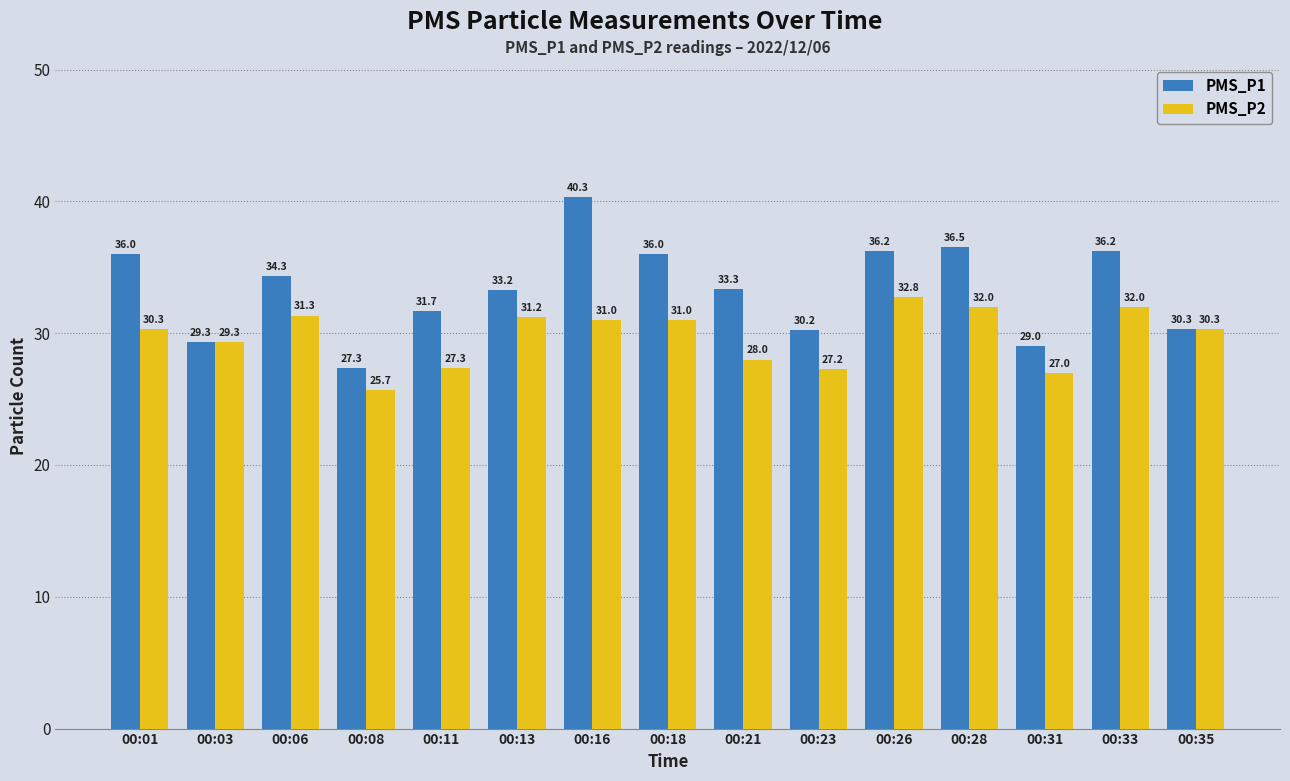

The PMS_P1 series shows 54.3 at 00:26. True or false?

False